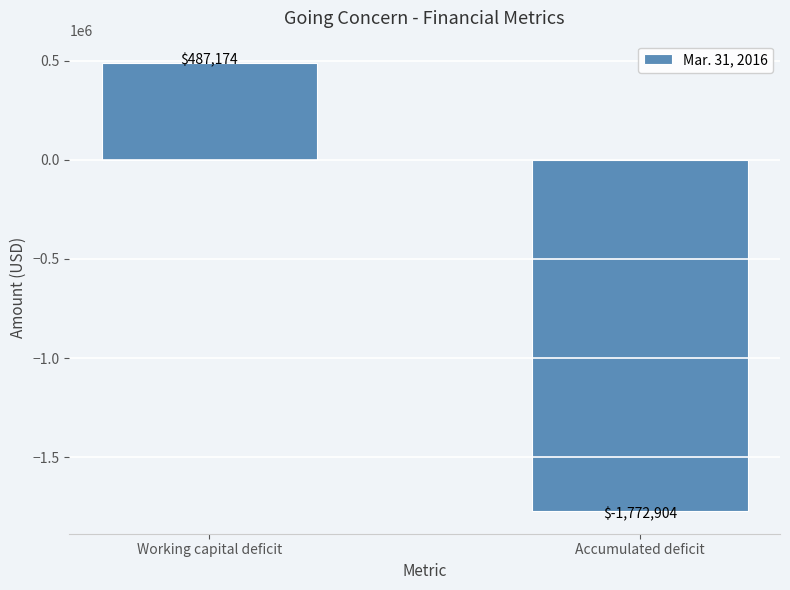

Reading right to left, transcribe all the data shown in this chart.

-1772904	487174